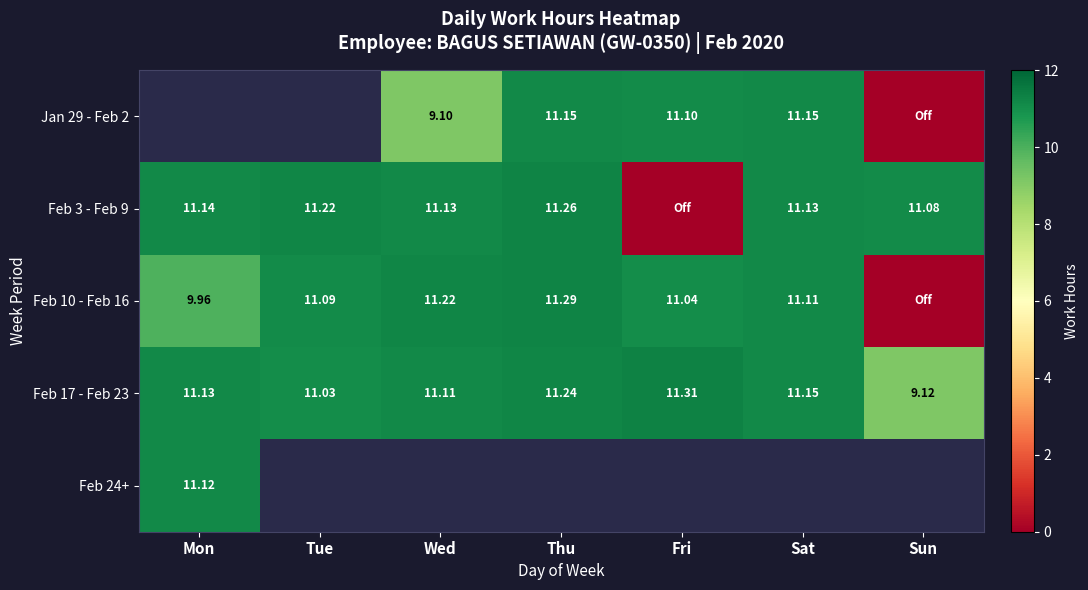

What is the greatest value displayed?

11.3